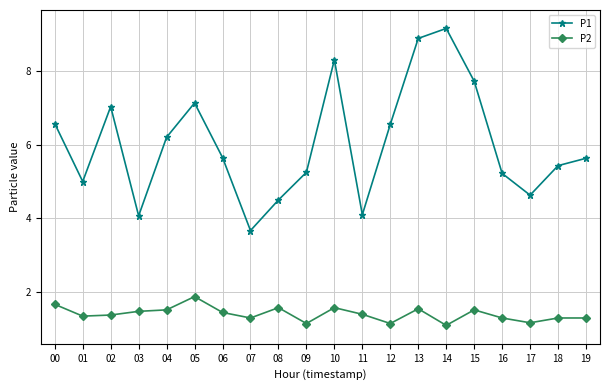

Does the chart have visible grid lines?

Yes